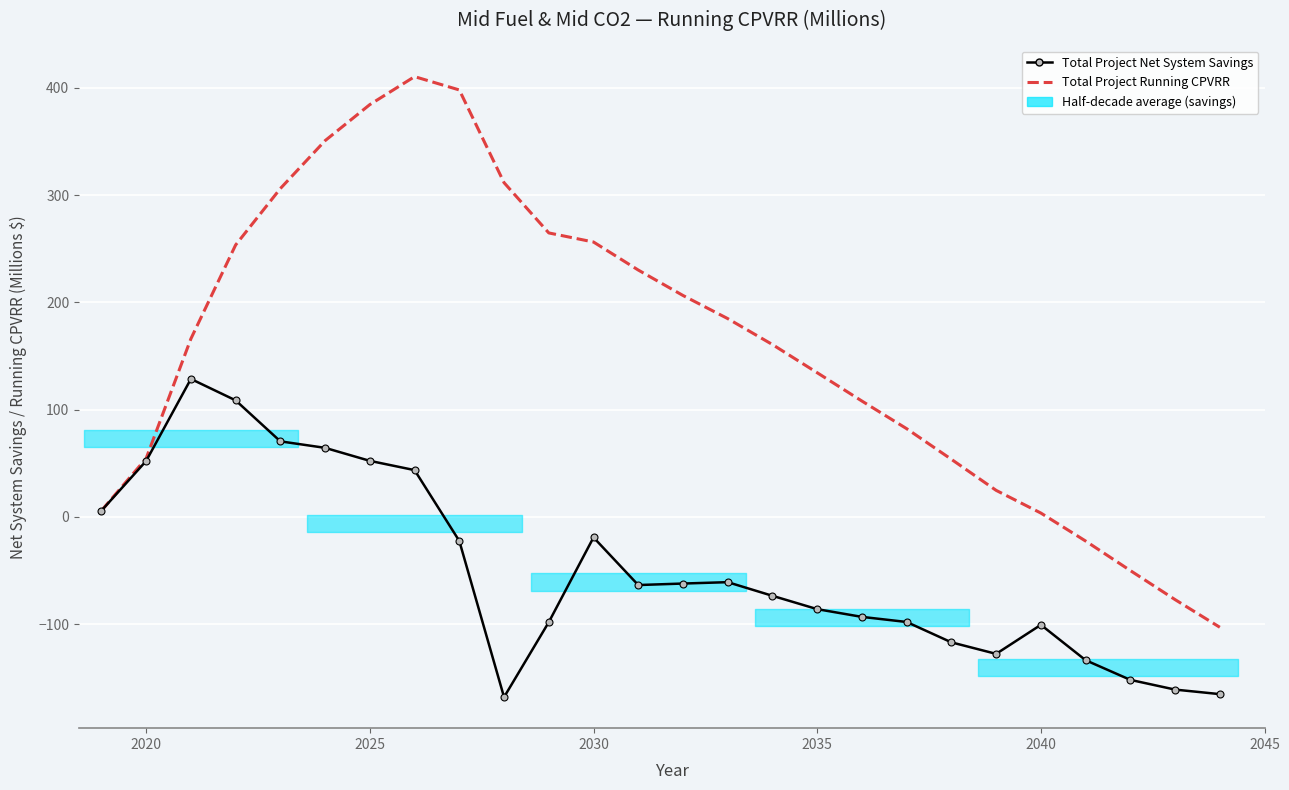

What is the average value of the Total Project Net System Savings series?

-49.0